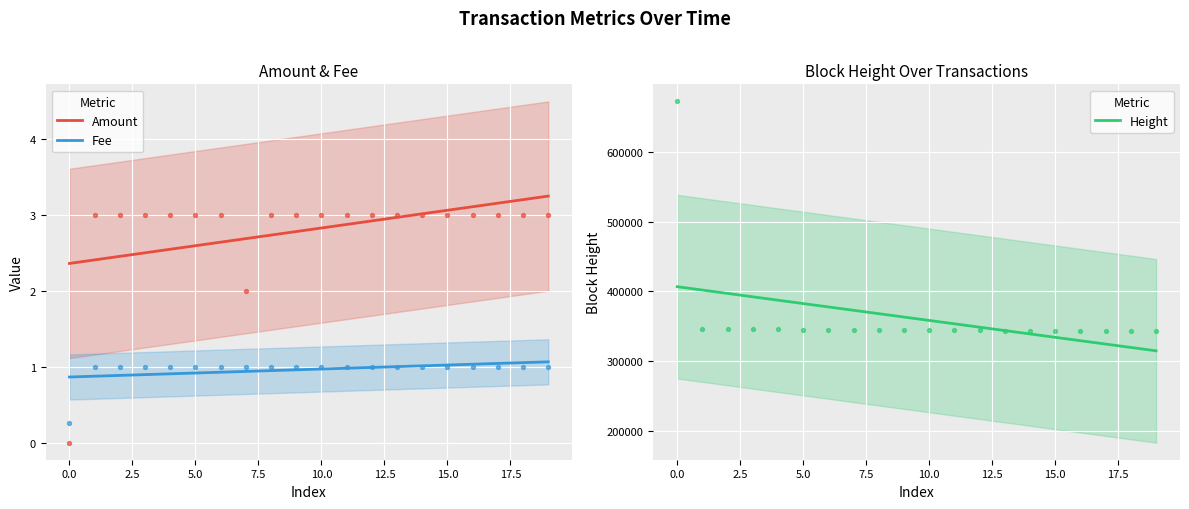

What is the highest value of the Fee series?

1.1